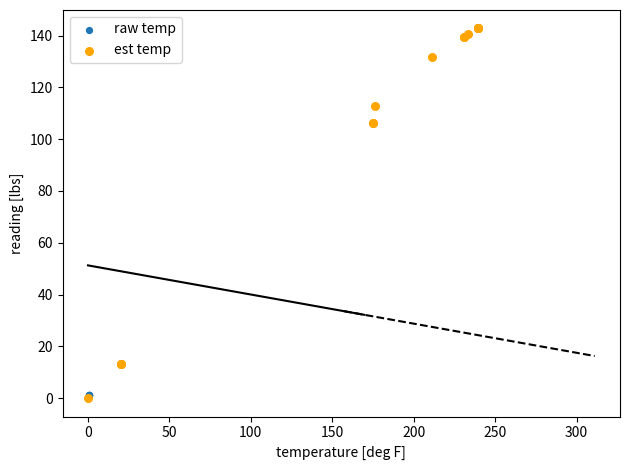

Which series contains the highest Y value?

est temp